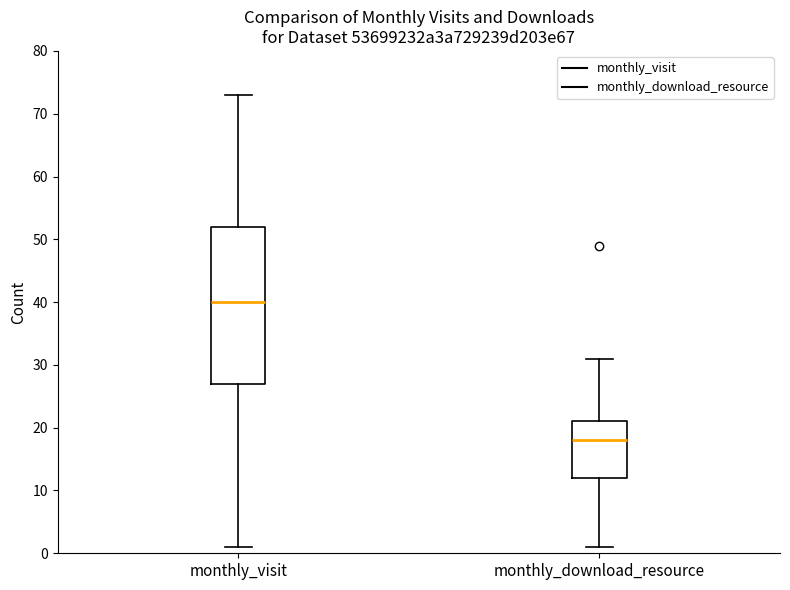

Reading left to right, transcribe this box plot: for each box, give where its median line is, the range the box spans, and where its two whiskers end, as read against the y-axis. The values are not printed on the chart, so give them approximately, as read against the axis.

monthly_visit: median 40, box 27 to 52, whiskers 1 to 73
monthly_download_resource: median 18, box 12 to 21, whiskers 1 to 31